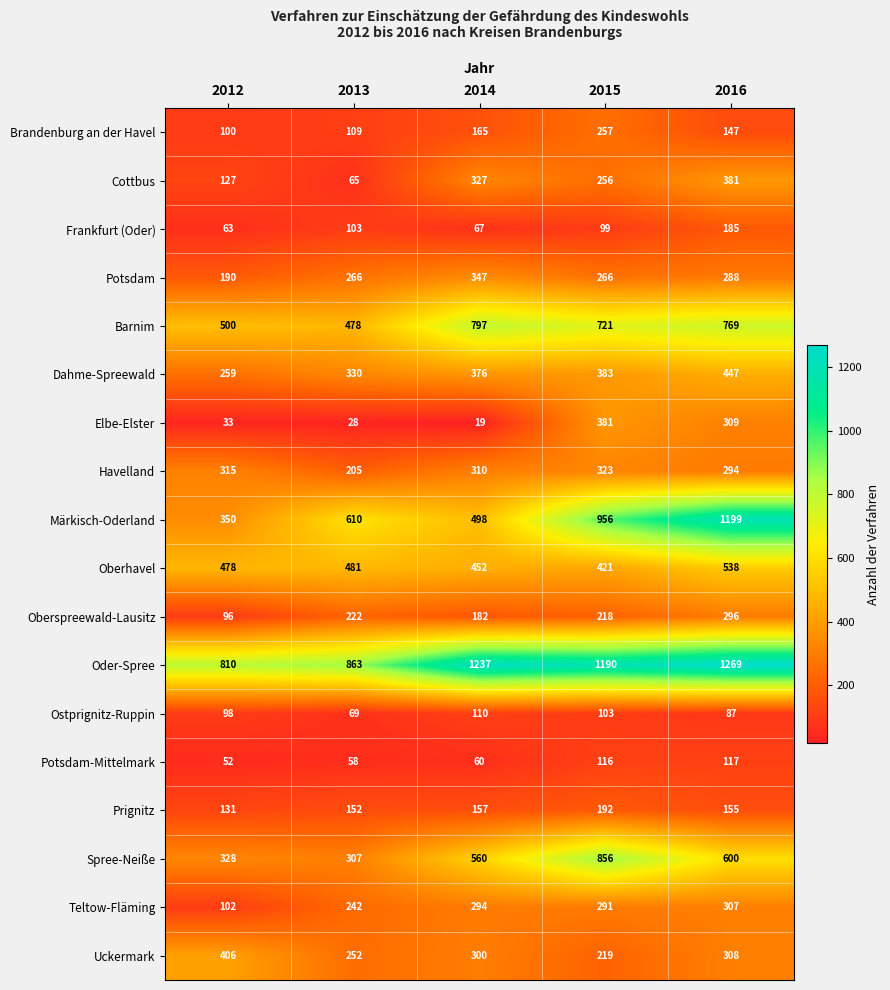

Which series has the largest range (max minus min)?

Märkisch-Oderland